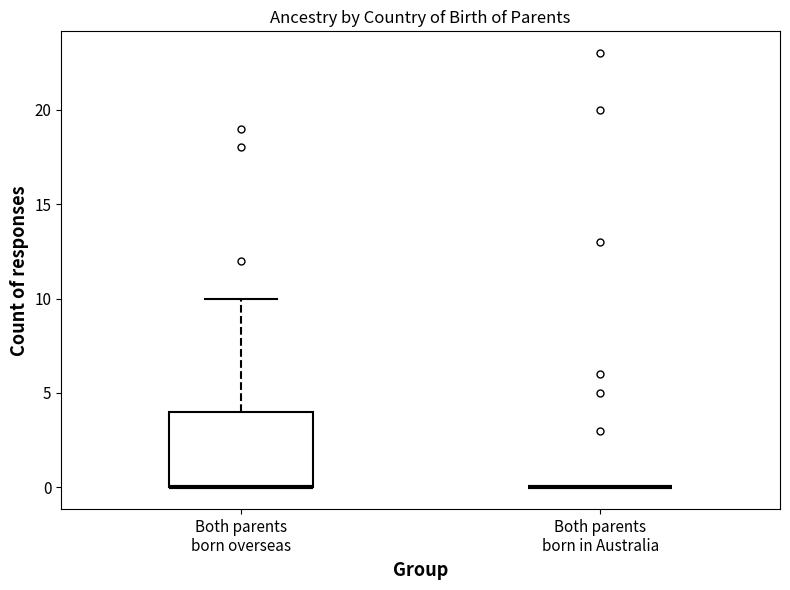

Where is the upper edge of the box for Both parents born overseas on the y-axis? The values are not printed on the chart, so give them approximately, as read against the axis.

4